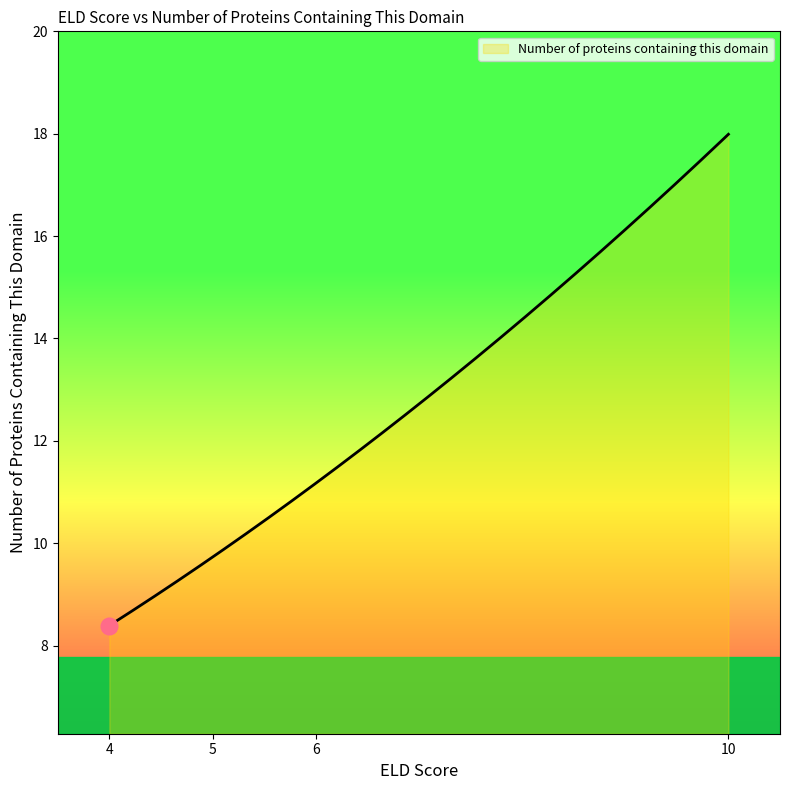

What is the difference between the maximum and minimum values?

9.6